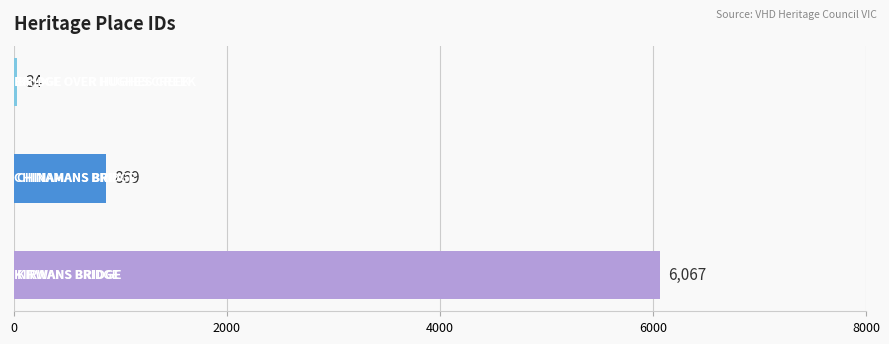

Count the values in the range 34 to 6067.

3